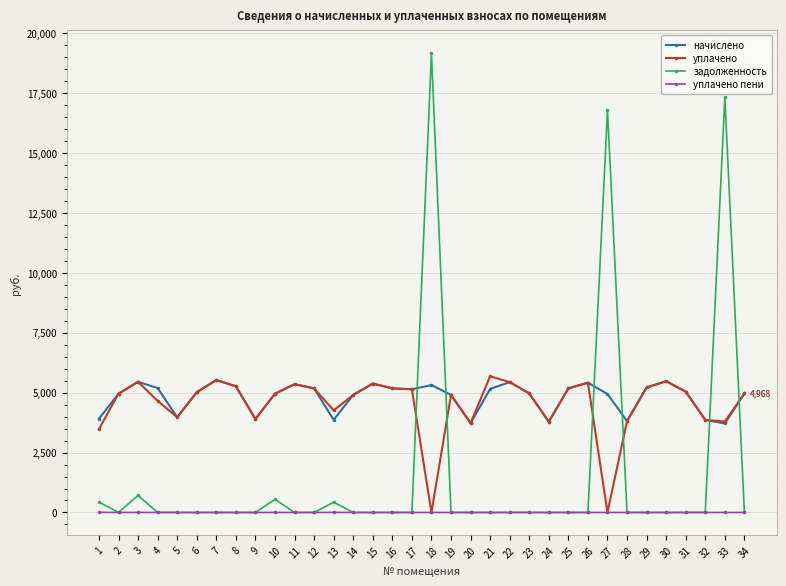

What are all the series names shown in the legend?

начислено, уплачено, задолженность, уплачено пени